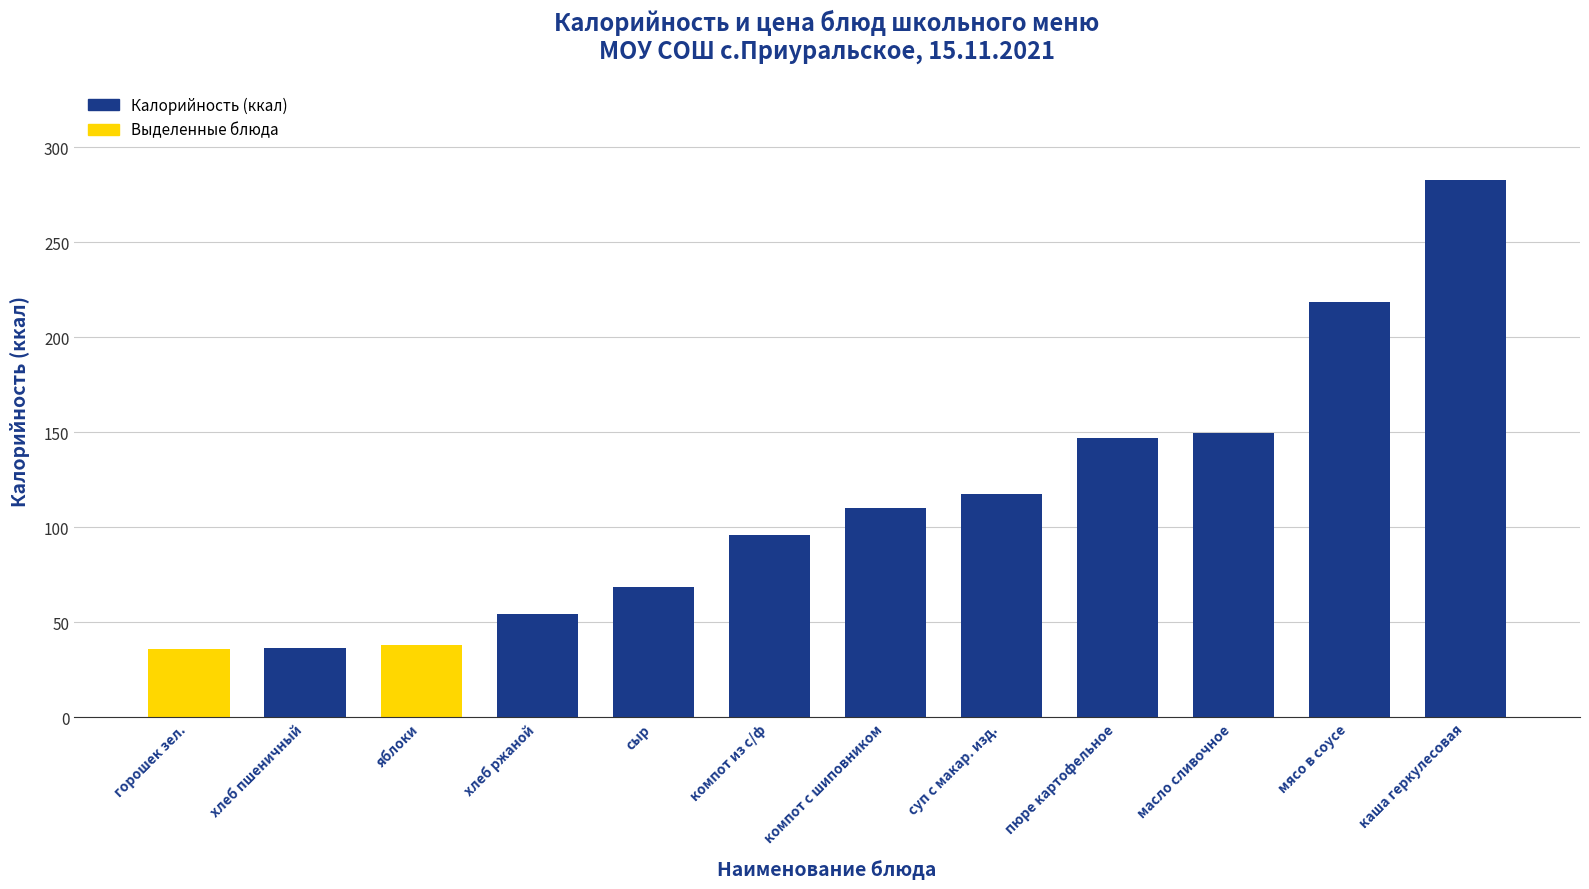

Between компот из с/ф and хлеб пшеничный, which is larger?

компот из с/ф